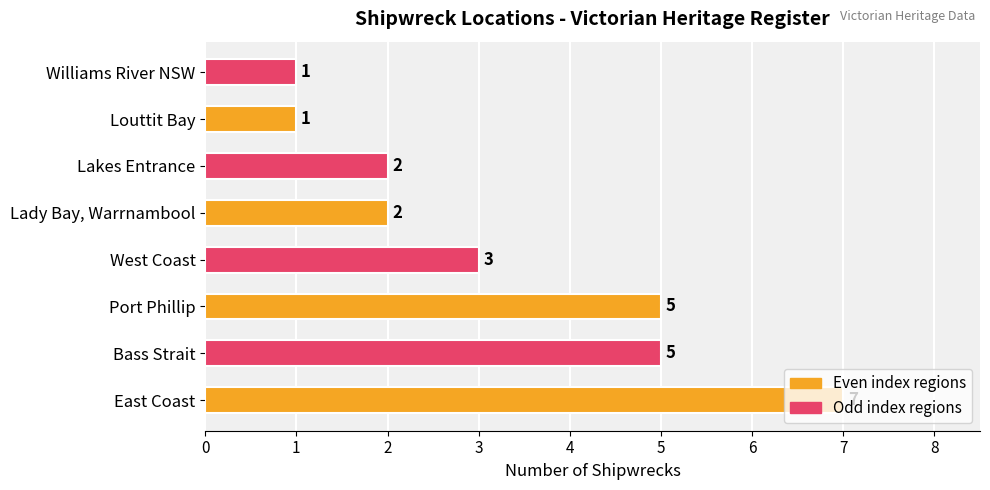

What is the difference between the maximum and minimum values?

6